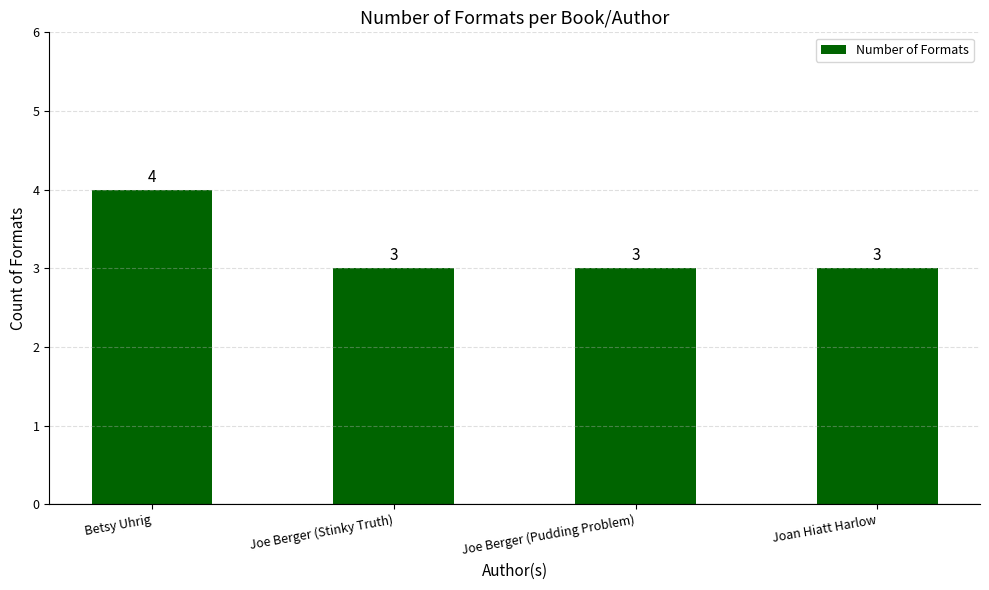

Are the bars grouped side by side (vs. stacked)?

No